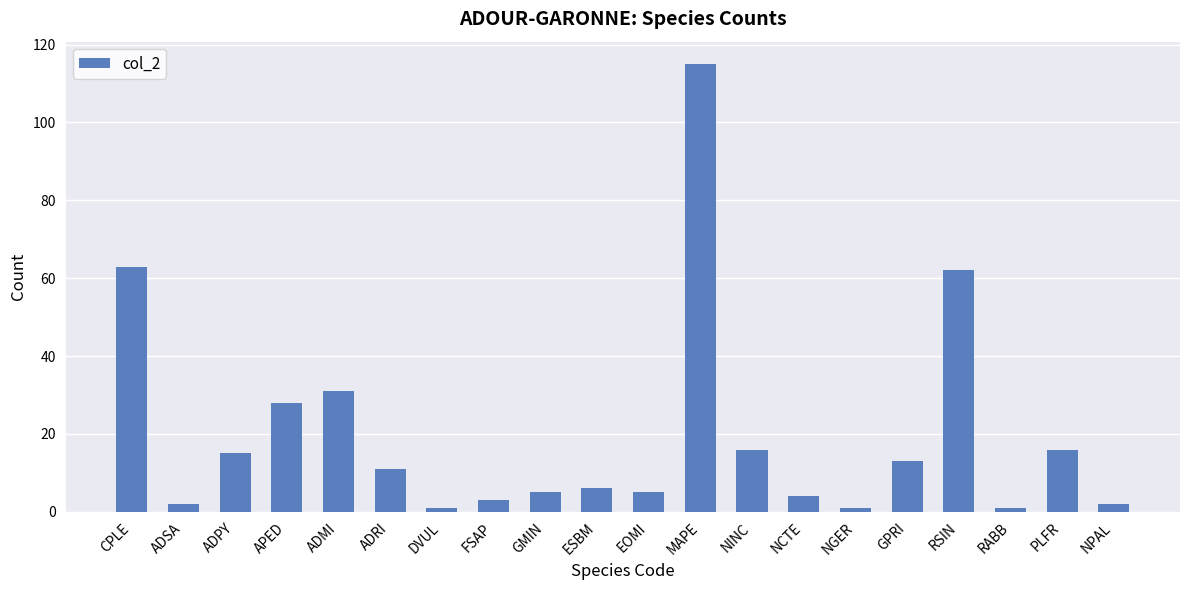

At which label does the data first exceed 11?

CPLE